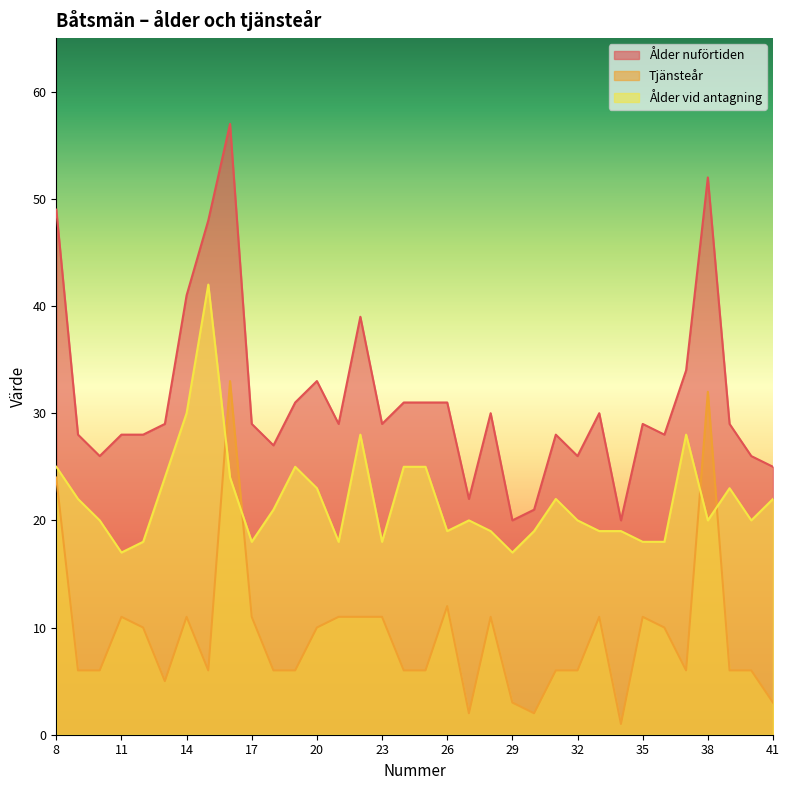

True or false: Ålder nuförtiden and Tjänsteår cross at least once.

False